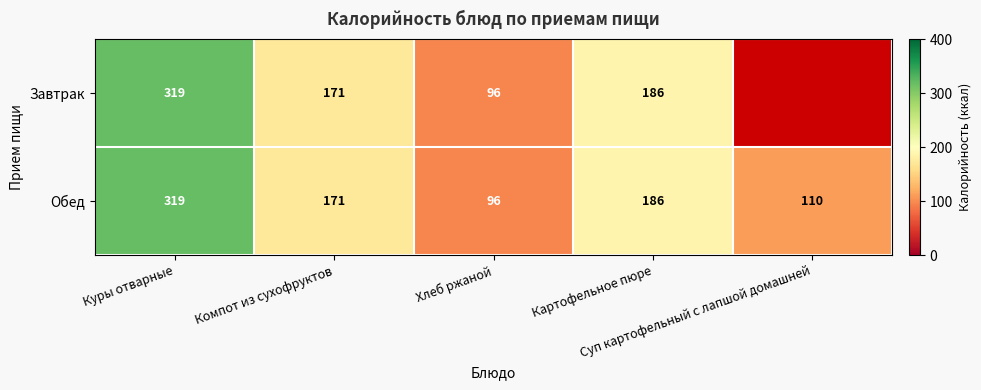

What is the total value across all series at Куры отварные?

638